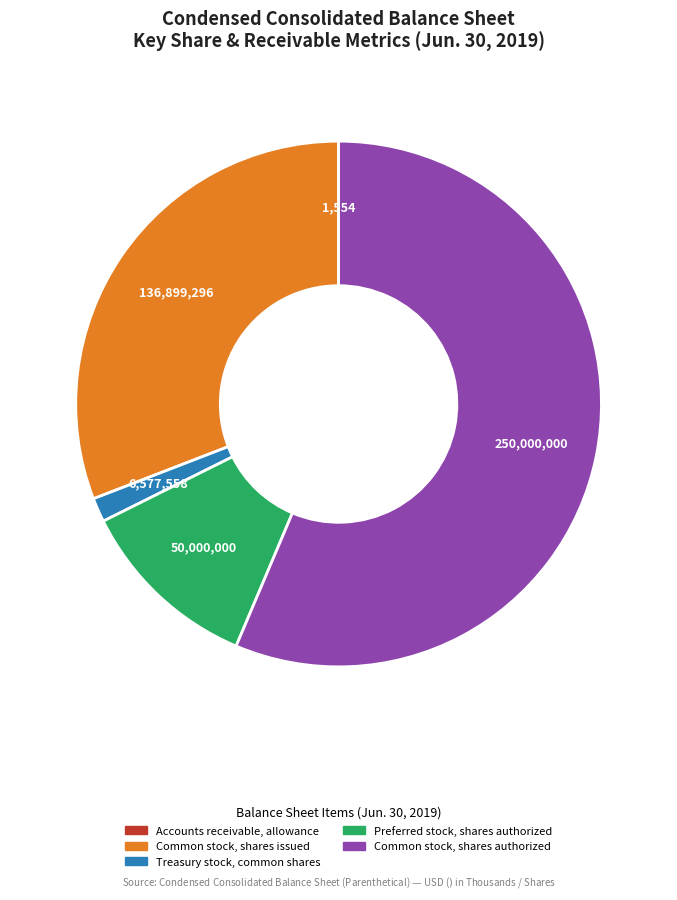

Combined, do Common stock, shares issued and Common stock, shares authorized account for over 50%?

Yes